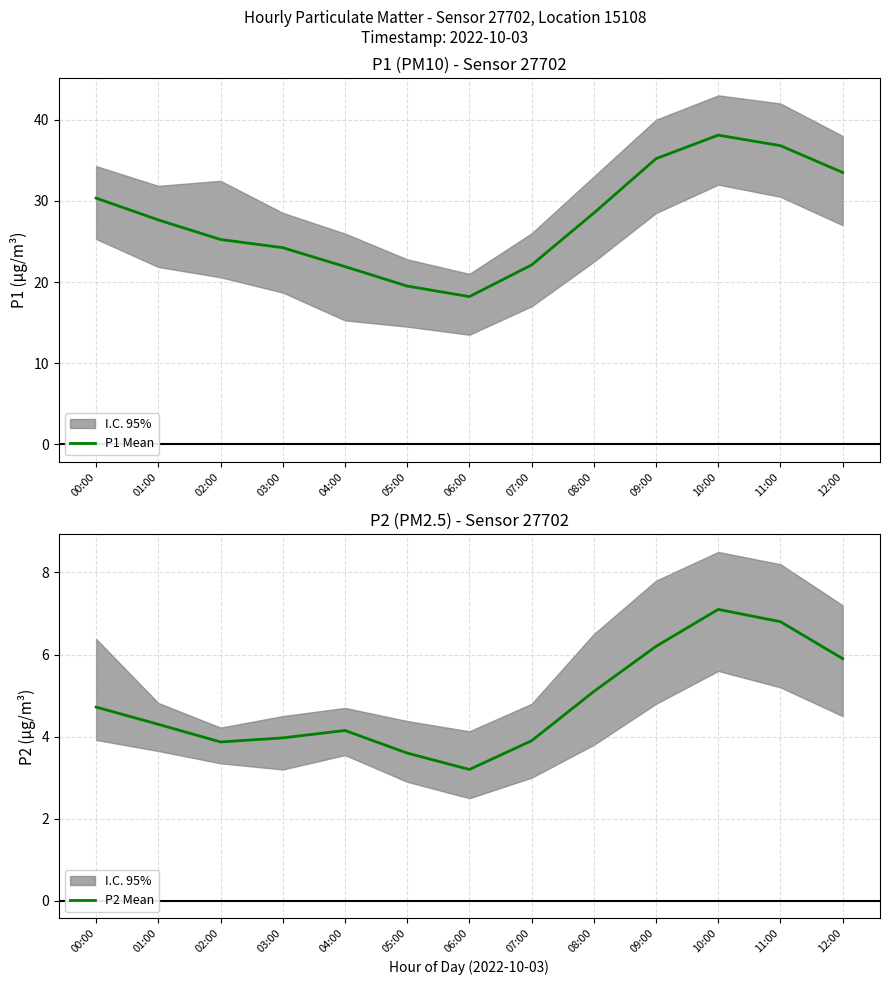

Reading left to right, list all the values displayed in this chart.

P1 Mean: 00:00=30.3	01:00=27.6	02:00=25.2	03:00=24.2	04:00=21.9	05:00=19.5	06:00=18.2	07:00=22.1	08:00=28.5	09:00=35.2	10:00=38.1	11:00=36.8	12:00=33.5
P2 Mean: 00:00=4.7	01:00=4.3	02:00=3.9	03:00=4.0	04:00=4.2	05:00=3.6	06:00=3.2	07:00=3.9	08:00=5.1	09:00=6.2	10:00=7.1	11:00=6.8	12:00=5.9